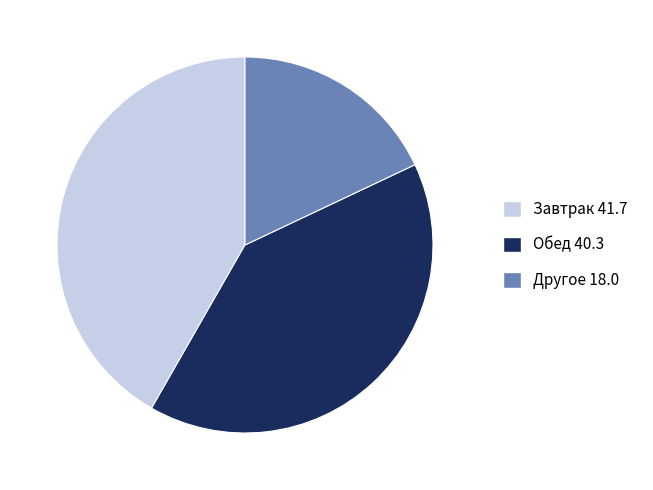

Which has a higher value, Другое 18.0 or Завтрак 41.7?

Завтрак 41.7